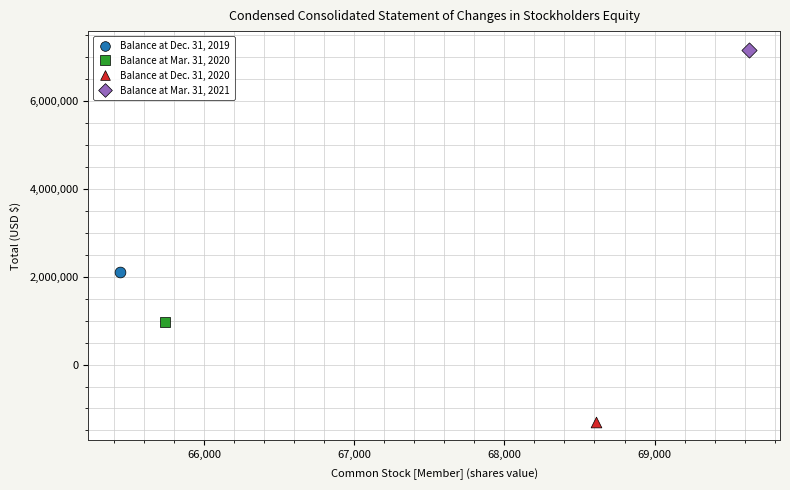

Which series reaches the maximum Y coordinate?

Balance at Mar. 31, 2021